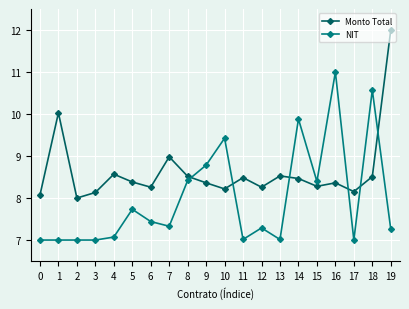

What are all the series names shown in the legend?

Monto Total, NIT